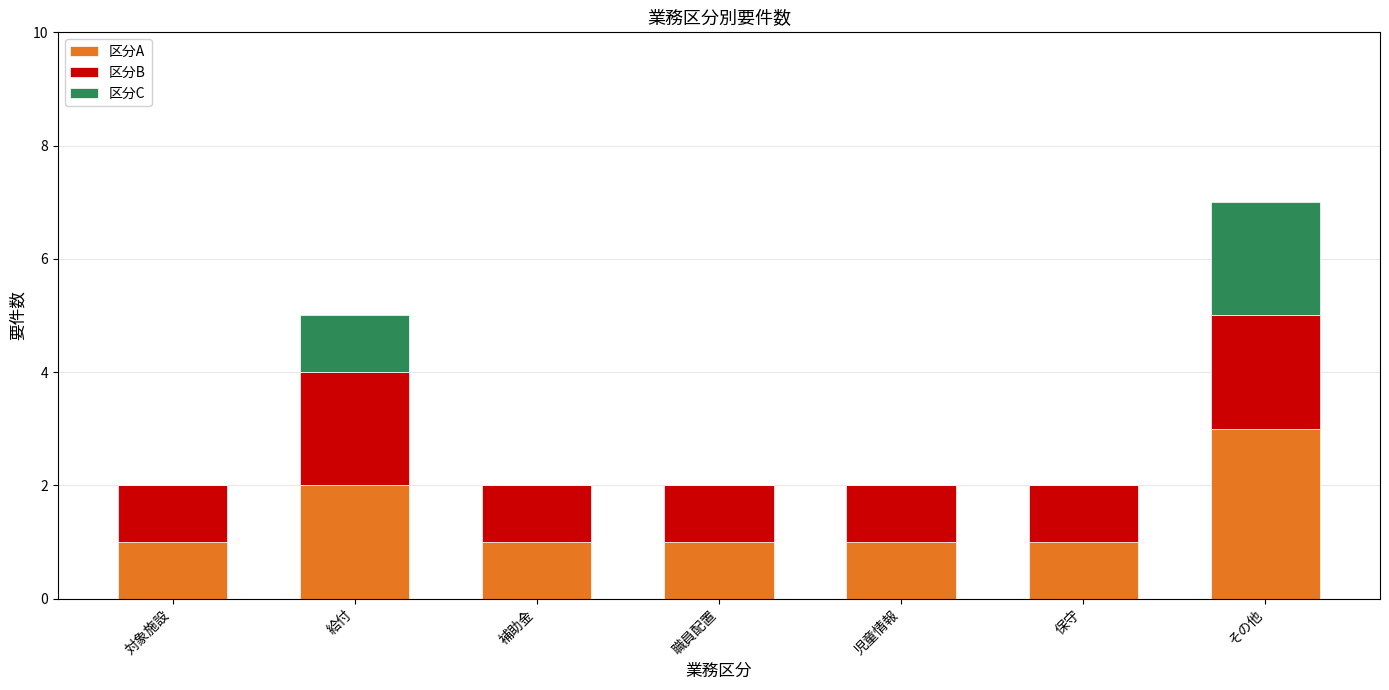

At which label does 区分A reach its peak?

その他